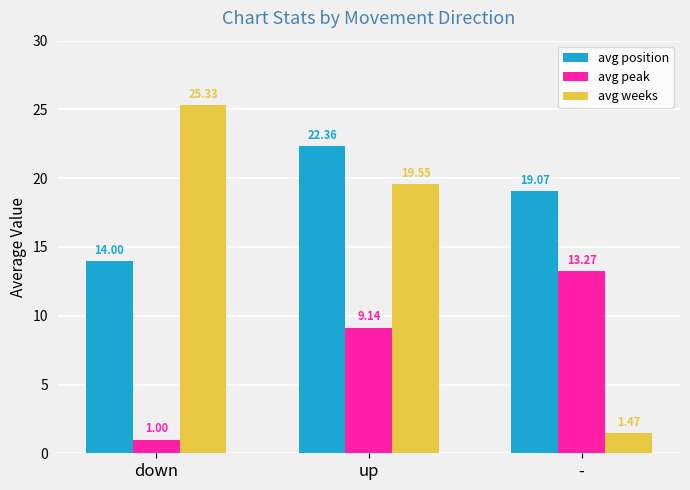

What is the difference between the avg position values at - and down?

5.1